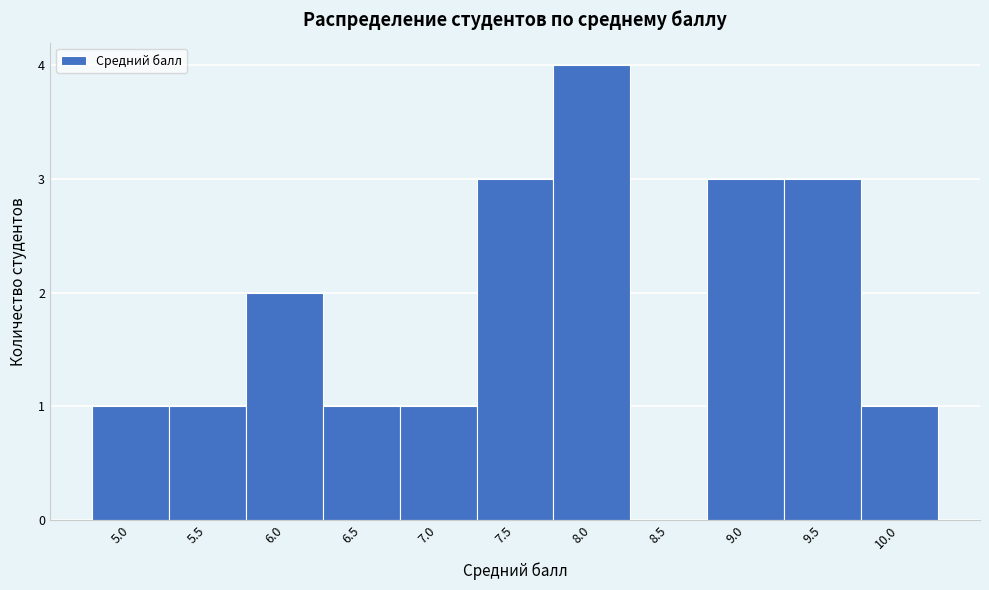

Reading left to right, what are all the values shown in this chart?

5.0=1	5.5=1	6.0=2	6.5=1	7.0=1	7.5=3	8.0=4	8.5=0	9.0=3	9.5=3	10.0=1